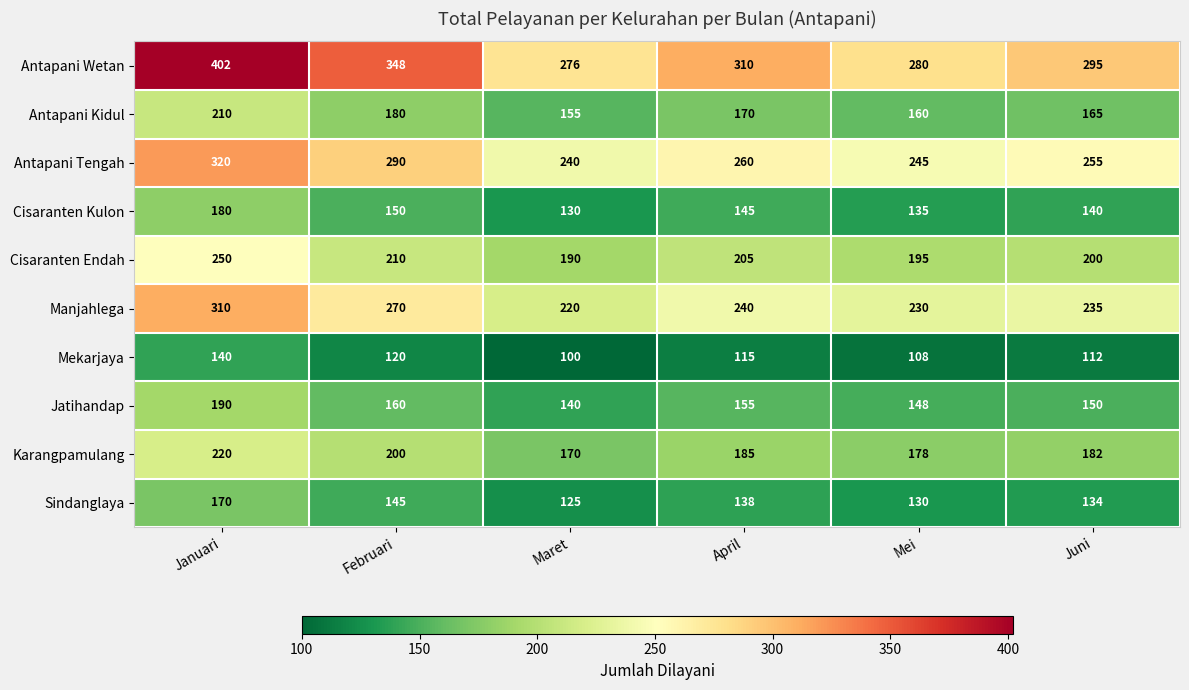

Between Januari and Mei, which series saw the biggest shift?

Antapani Wetan